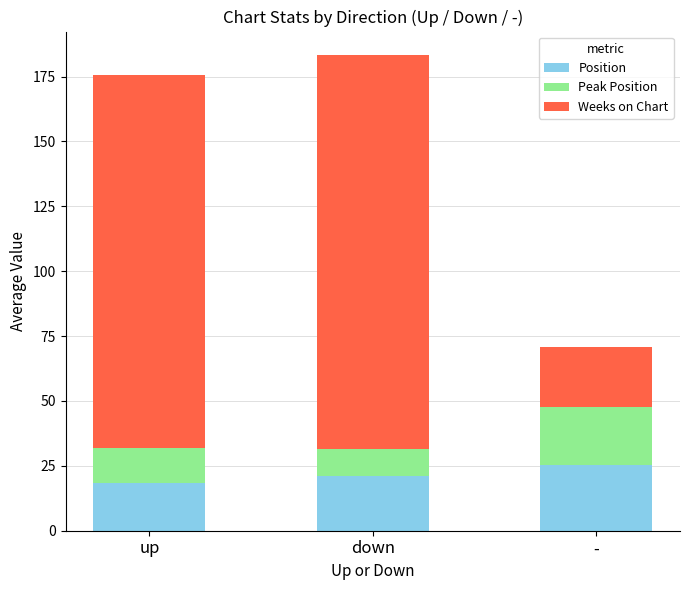

What is the average value of the Position series?

21.6